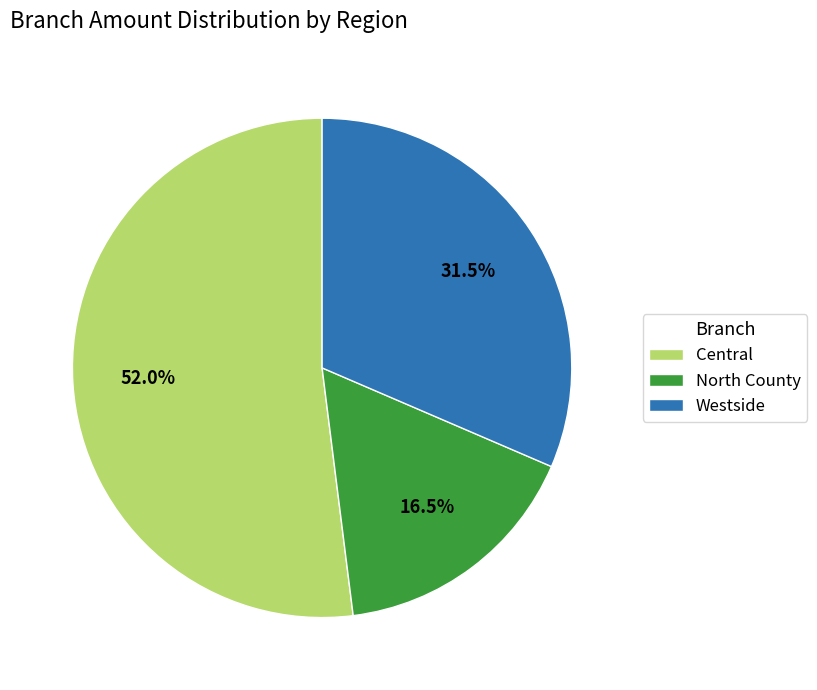

Approximately how many times larger is the value at Westside compared to North County?

1.9